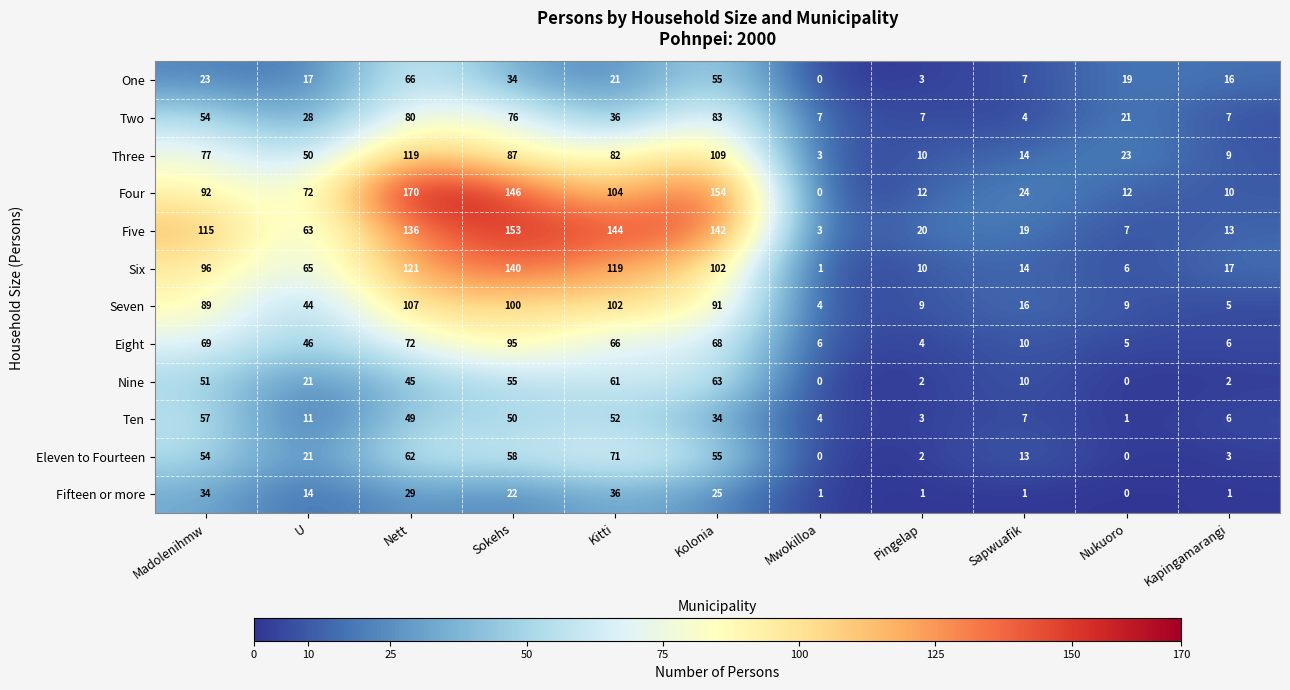

The Four series shows -64 at Mwokilloa. True or false?

False